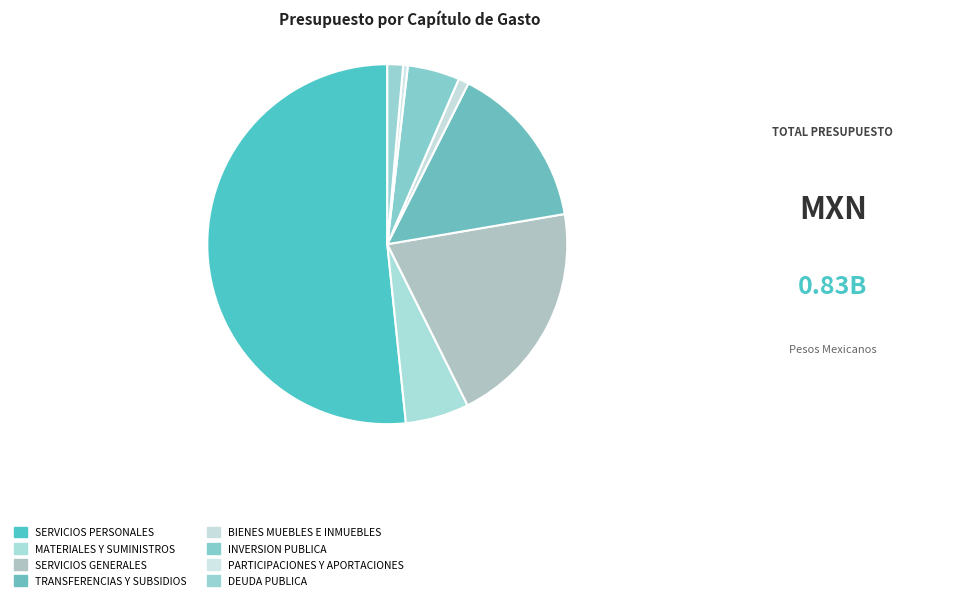

To the nearest percent, what is the average slice percentage?

12%